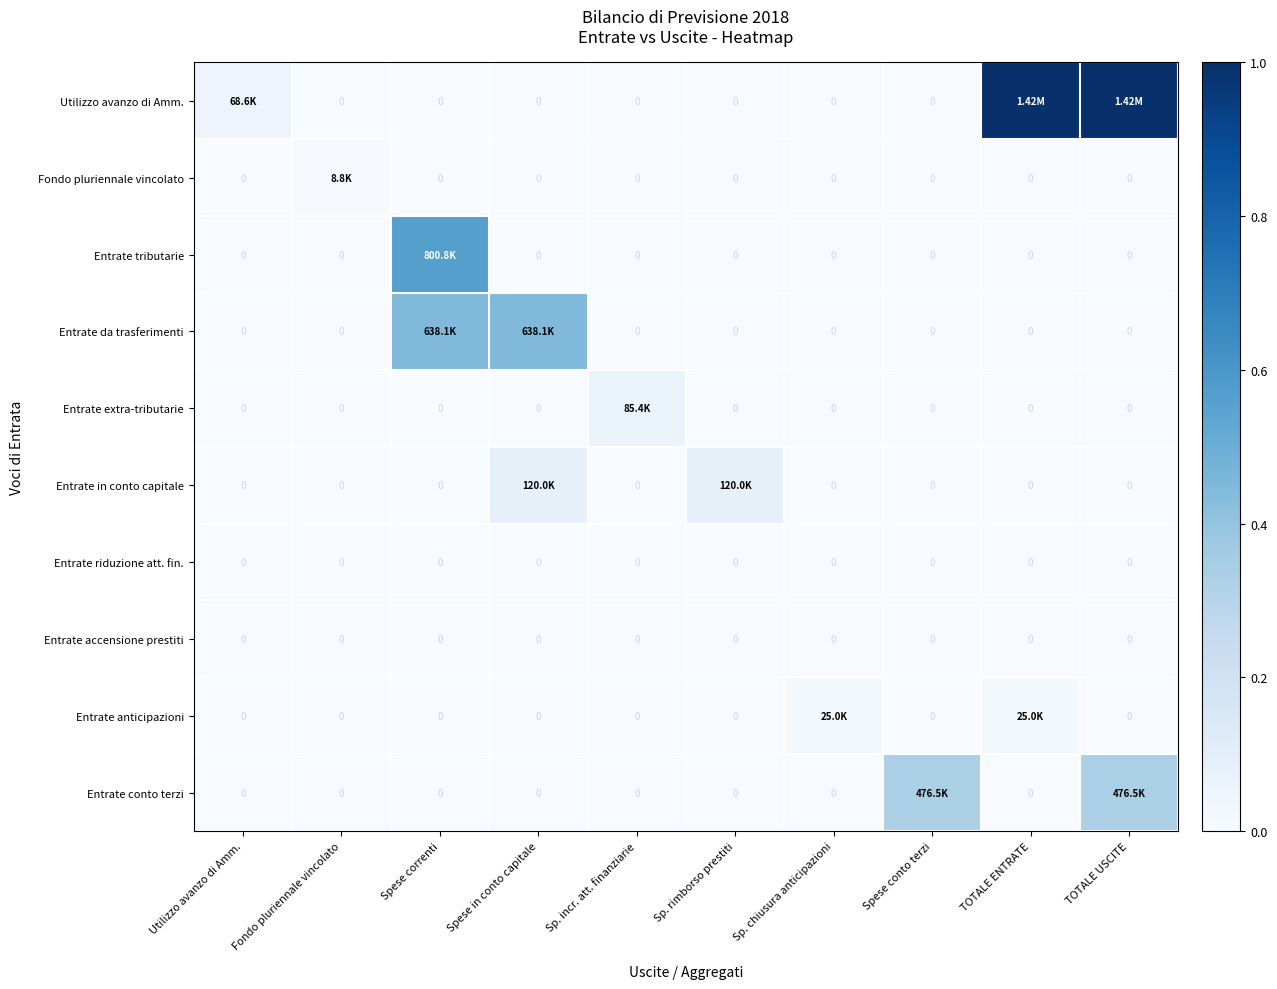

What is the difference between the highest and lowest values at Spese conto terzi?

0.3